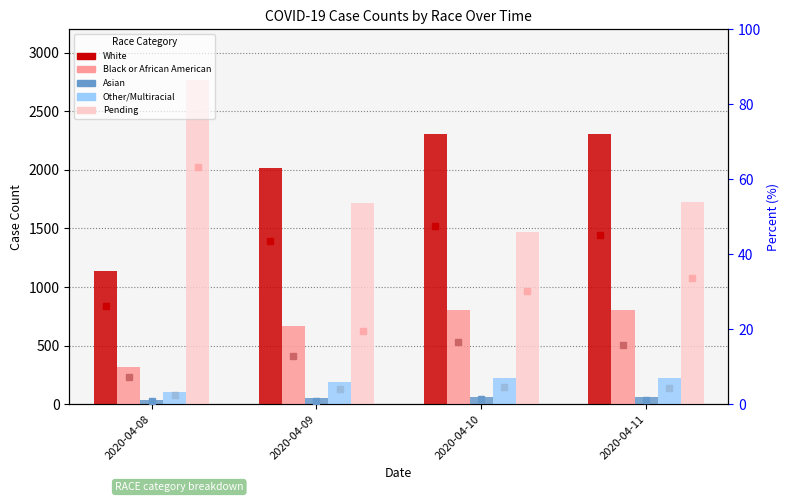

Where does the Pending series first go above 1723?

2020-04-08